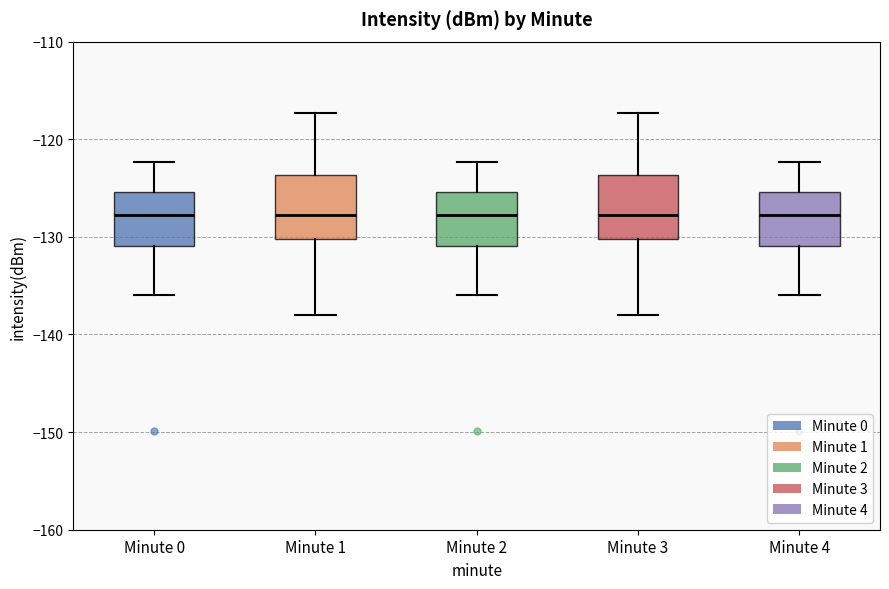

Reading left to right, read every box against the y-axis: the position of its median line, the range the box covers, and the ends of its whiskers. The values are not printed on the chart, so give them approximately, as read against the axis.

Minute 0: median -128, box -131 to -125, whiskers -136 to -122
Minute 1: median -128, box -130 to -124, whiskers -138 to -117
Minute 2: median -128, box -131 to -125, whiskers -136 to -122
Minute 3: median -128, box -130 to -124, whiskers -138 to -117
Minute 4: median -128, box -131 to -125, whiskers -136 to -122